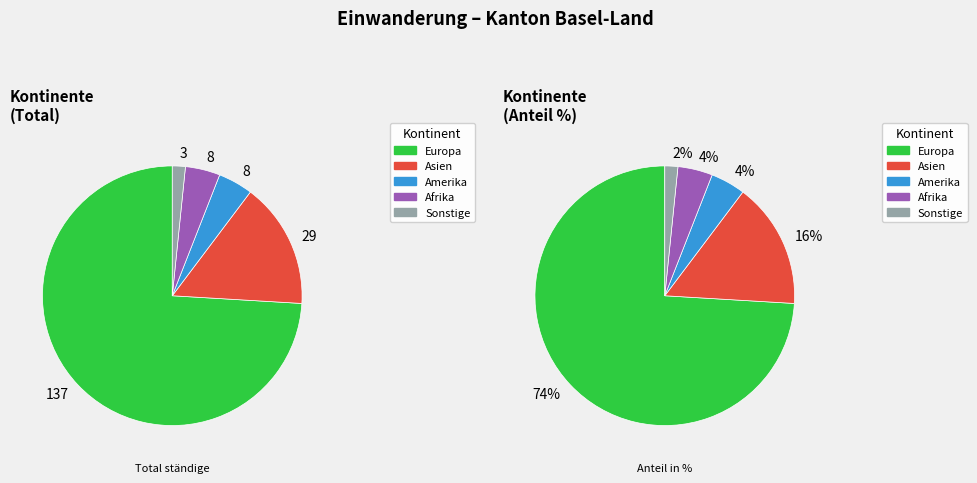

Which category accounts for the majority?

Europa